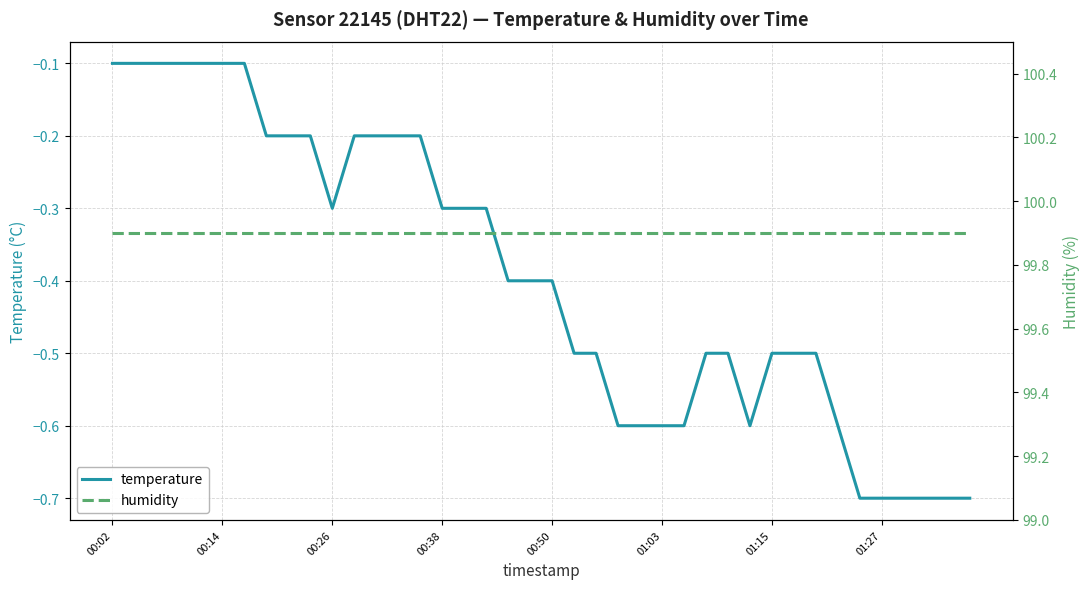

List the series in order of their overall mean, highest first.

humidity, temperature